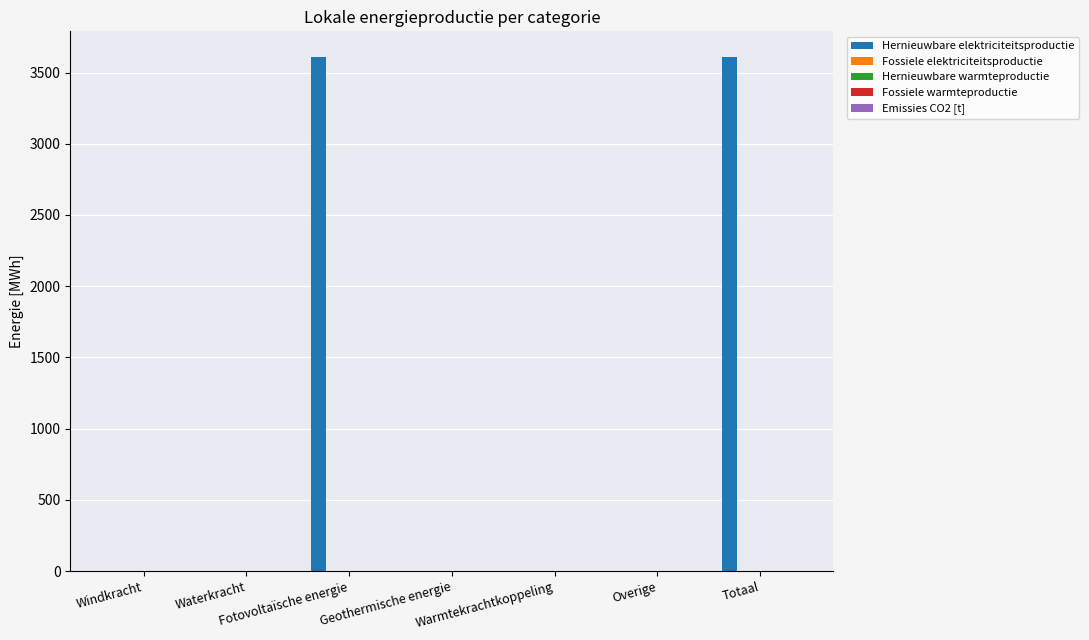

What is the sum of all values?

7217.4